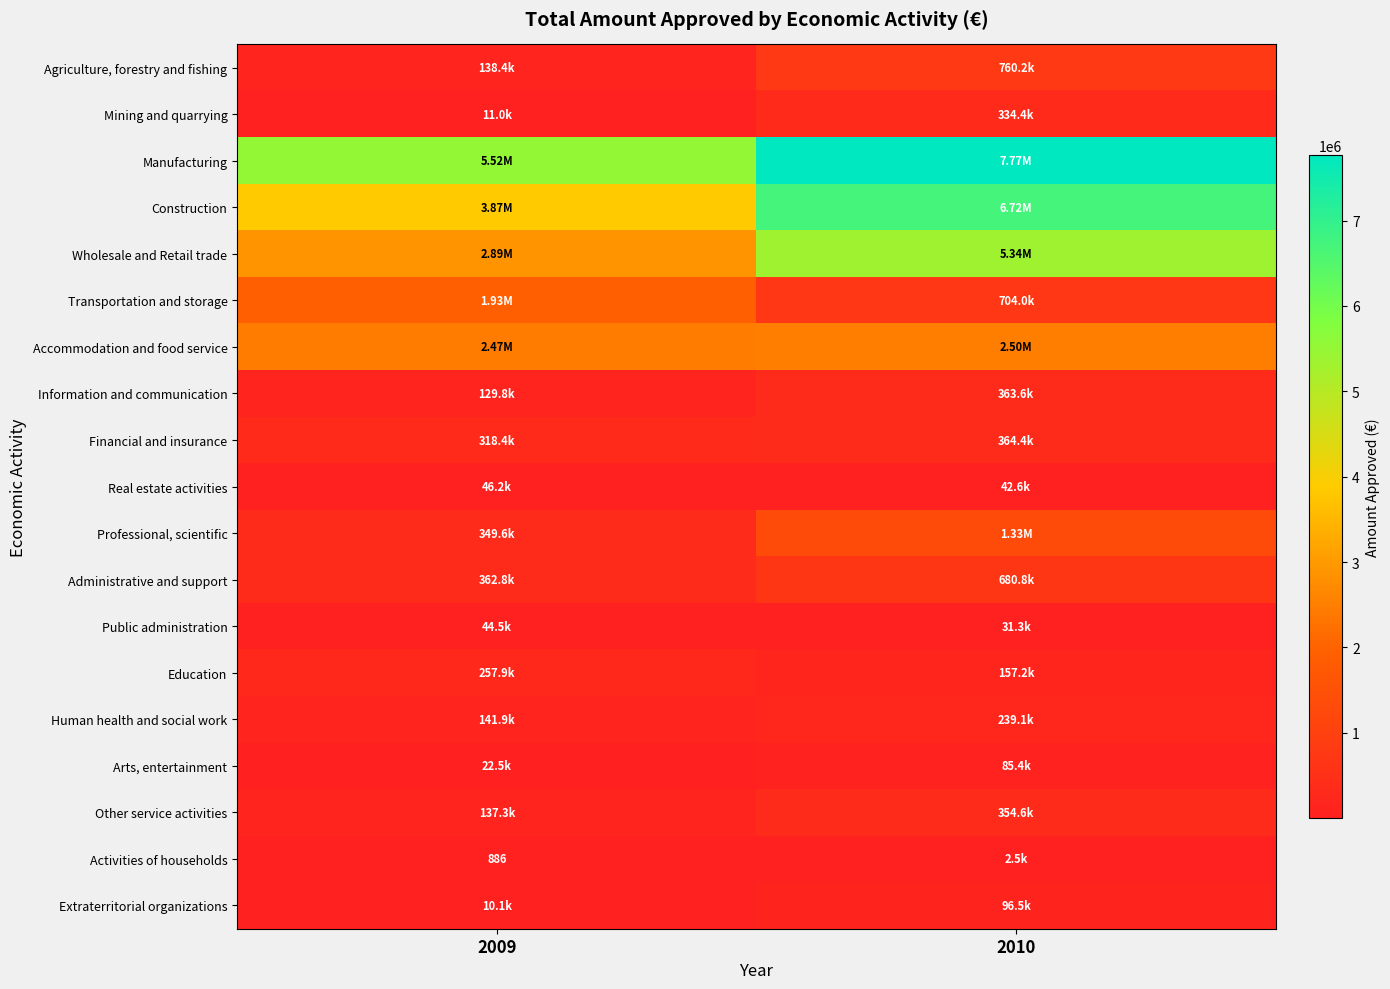

Rank the series by their maximum value, from lowest to highest.

Activities of households, Public administration, Real estate activities, Arts, entertainment, Extraterritorial organizations, Human health and social work, Education, Mining and quarrying, Other service activities, Information and communication, Financial and insurance, Administrative and support, Agriculture, forestry and fishing, Professional, scientific, Transportation and storage, Accommodation and food service, Wholesale and Retail trade, Construction, Manufacturing